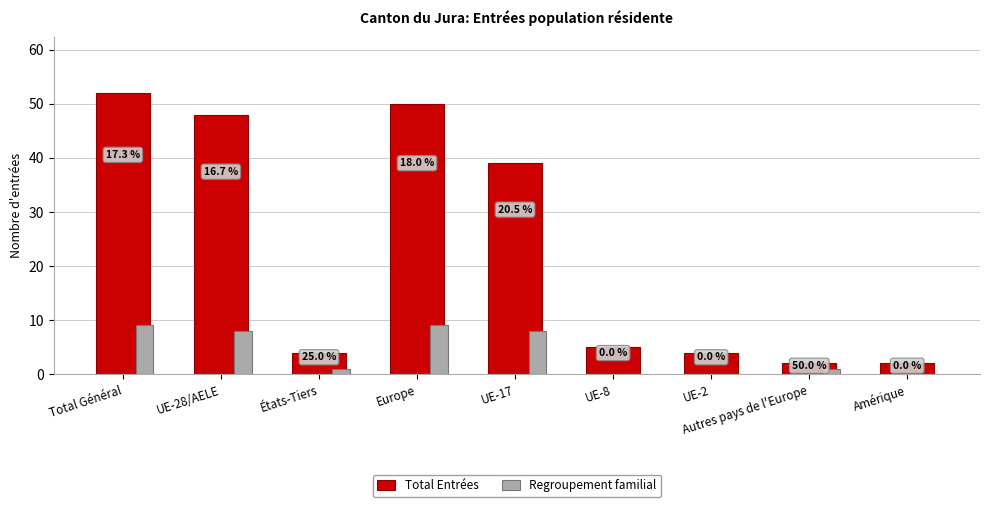

How many groups of bars are there?

9